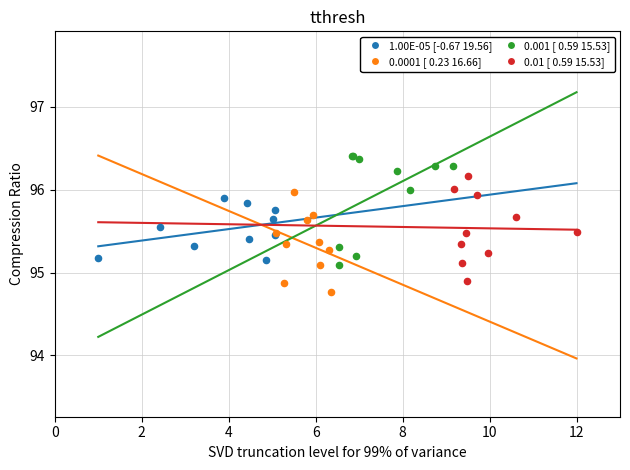

Which series contains the highest Y value?

0.001 [ 0.59 15.53]